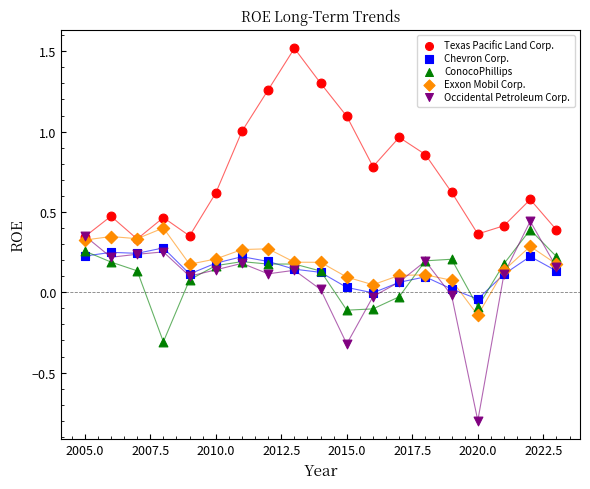

What are all the series names shown in the legend?

Texas Pacific Land Corp., Chevron Corp., ConocoPhillips, Exxon Mobil Corp., Occidental Petroleum Corp.